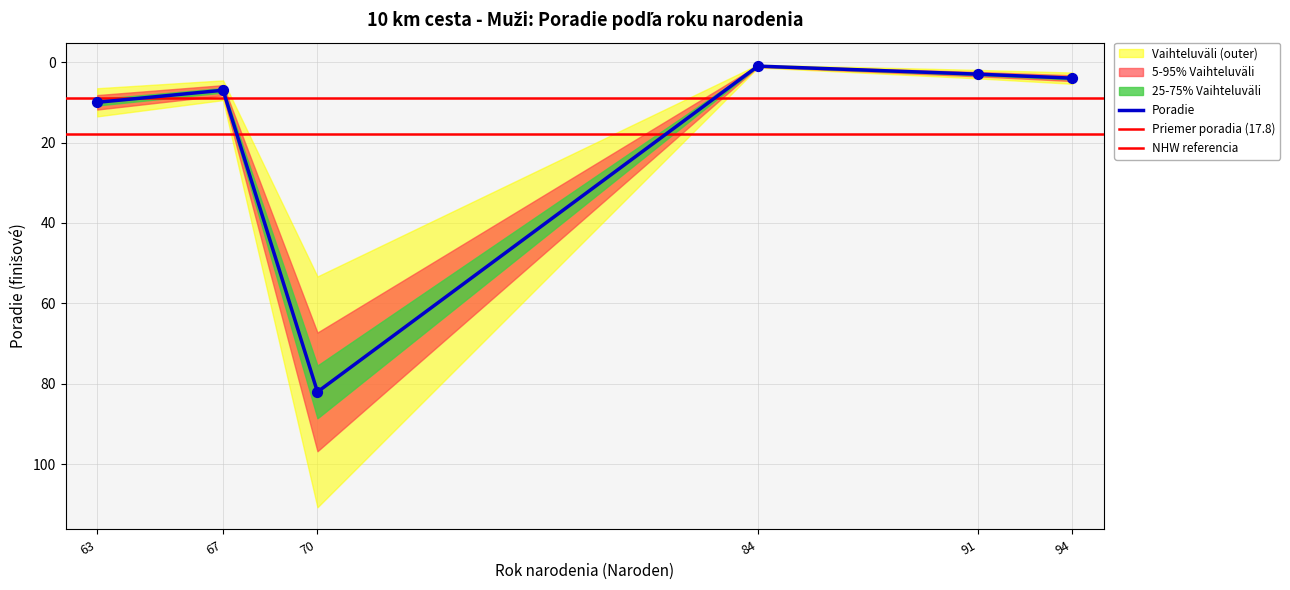

Between 63 and 94, which is larger?

63